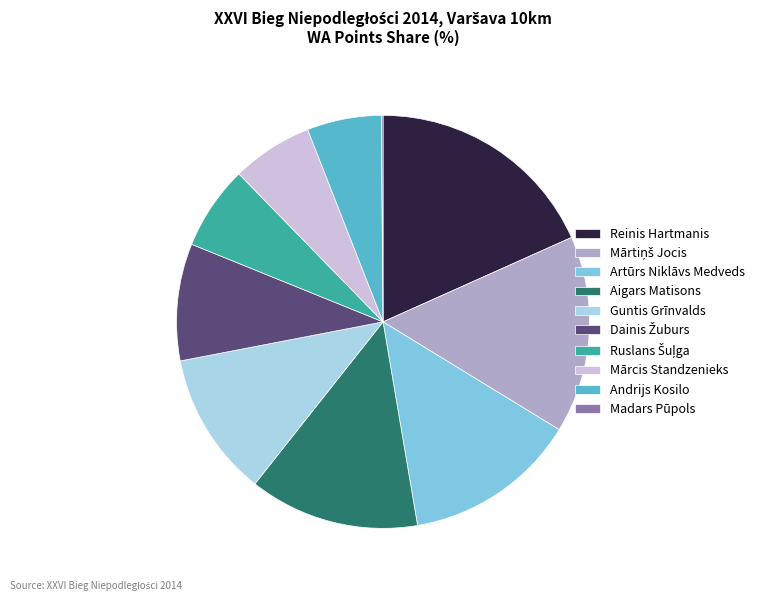

Which category has the biggest portion of the pie?

Reinis Hartmanis